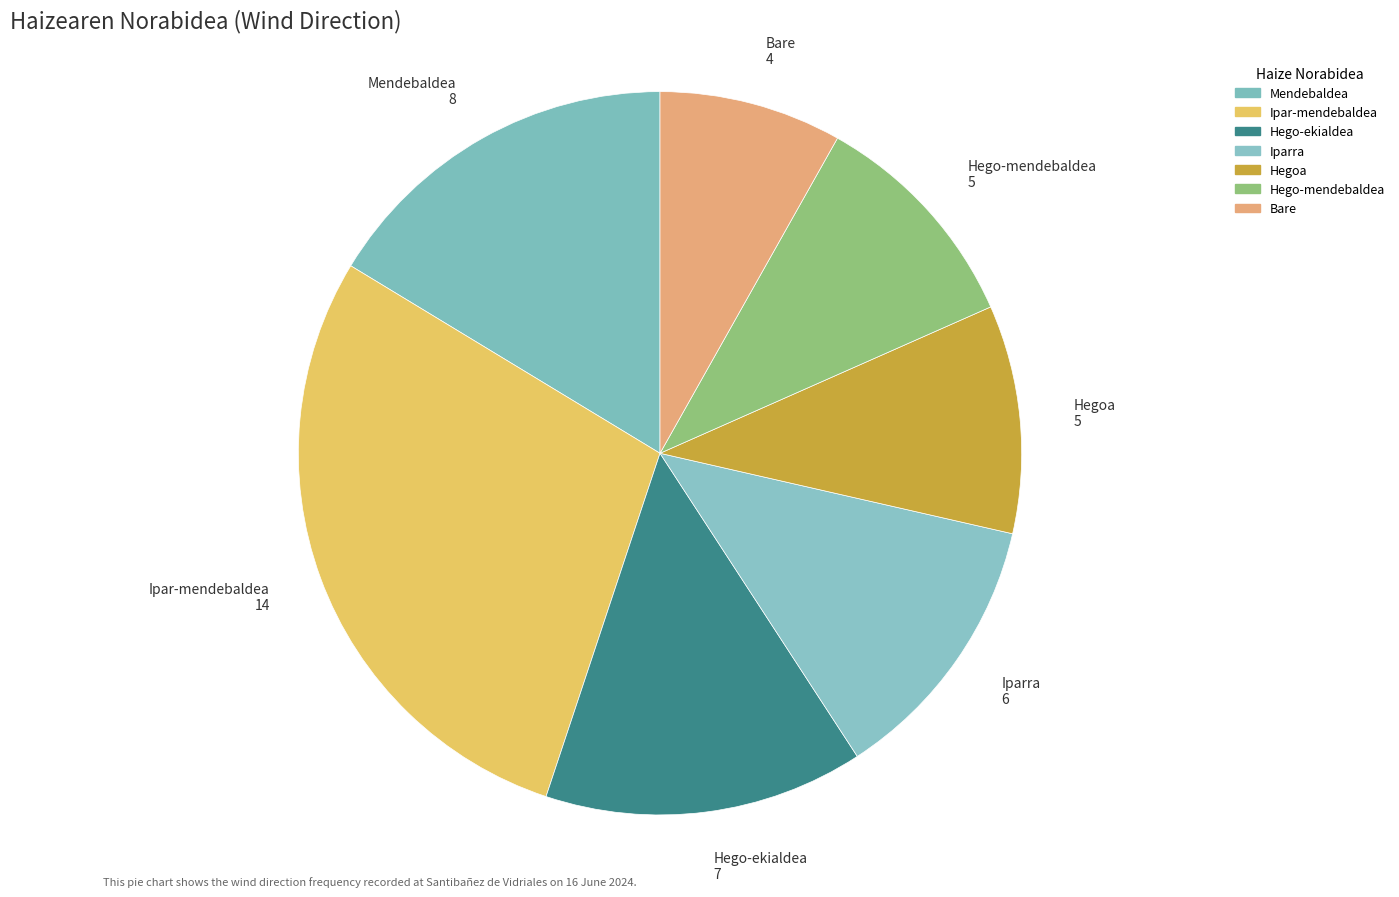

The Mendebaldea slice represents 11% of the pie. True or false?

False